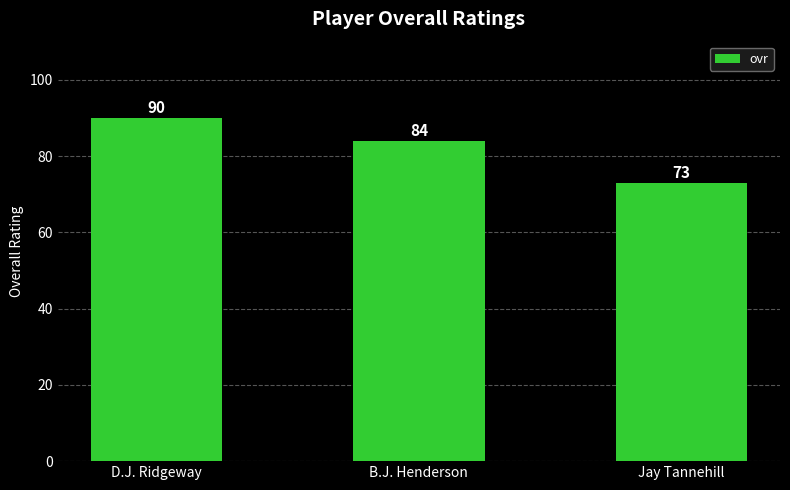

Count the number of categories in the chart.

3